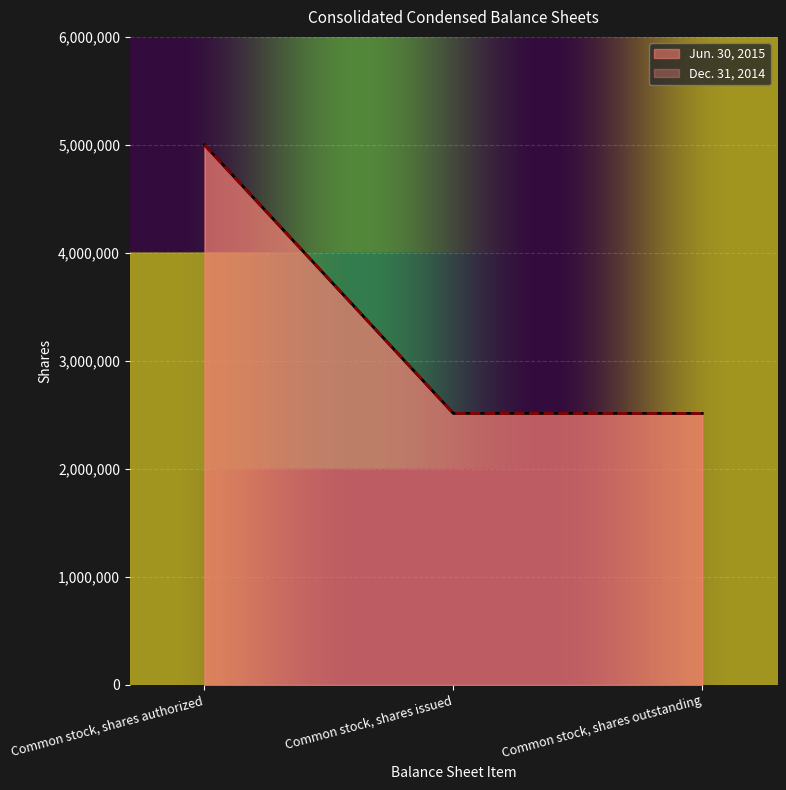

Is it true that Jun. 30, 2015 equals 5000000 at Common stock, shares authorized?

True